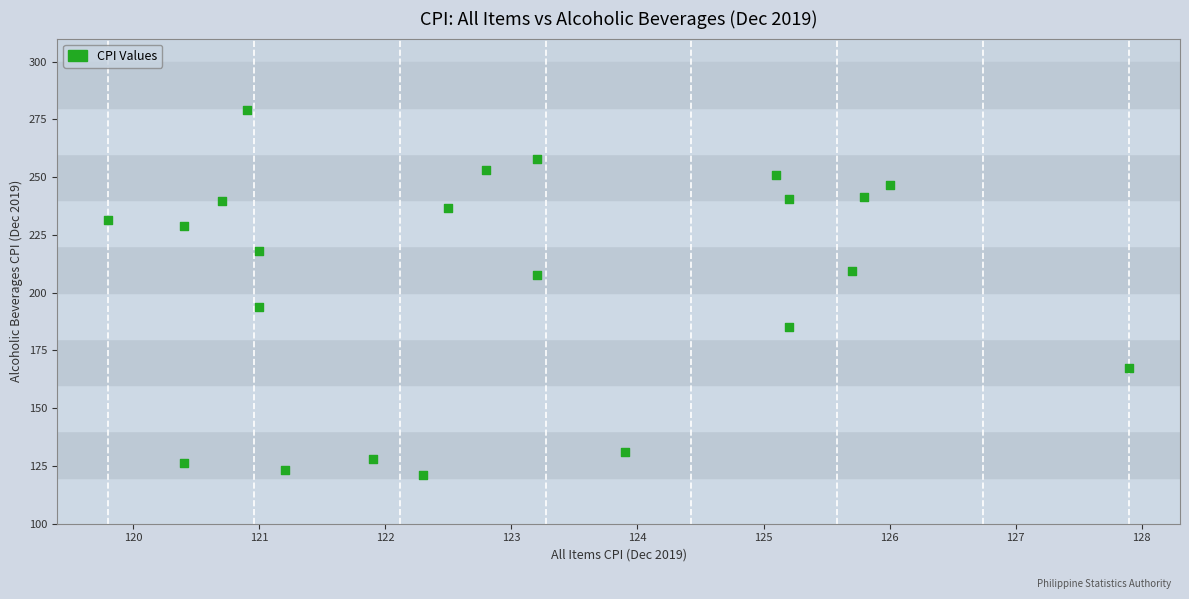

What is the range of Y values (max minus min)?

158.2